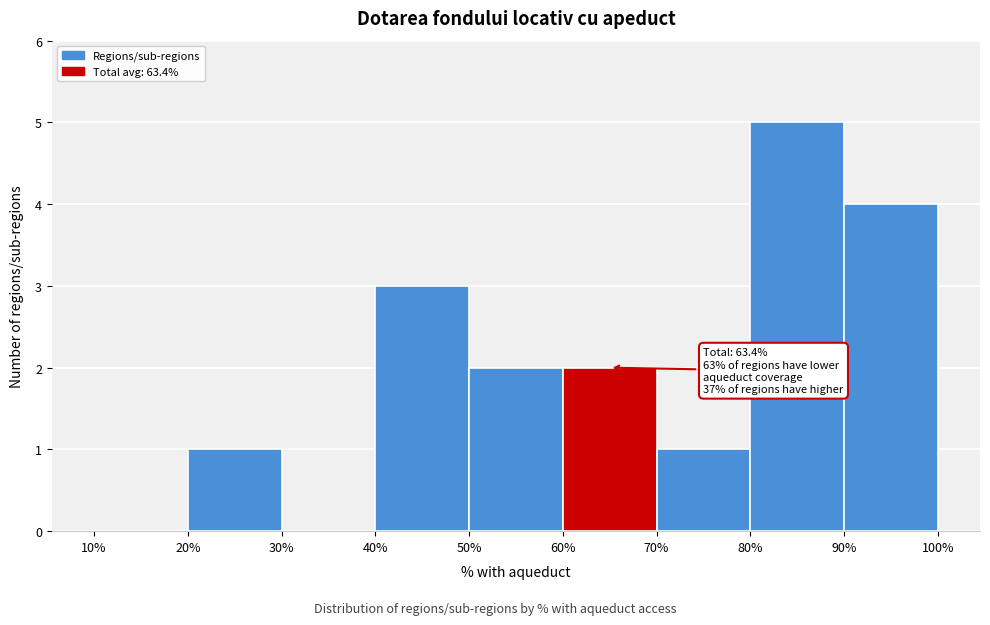

Which range on the x-axis has the tallest bar?

80% to 90%